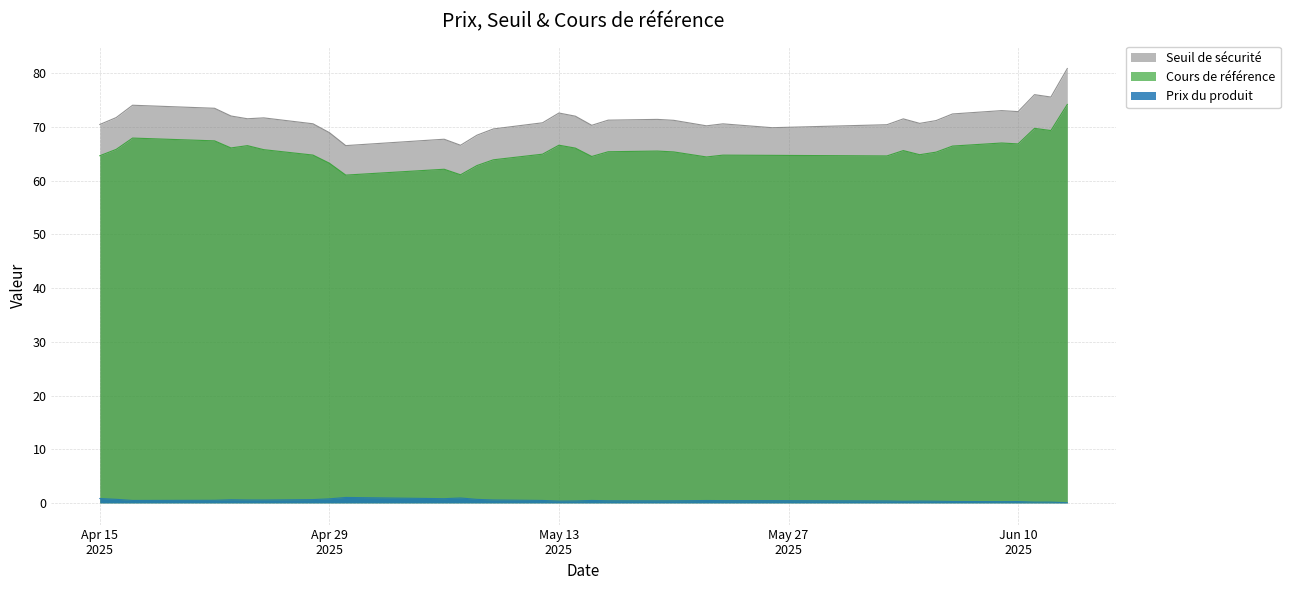

Rank the series by their maximum value, from highest to lowest.

Seuil de sécurité, Cours de référence, Prix du produit